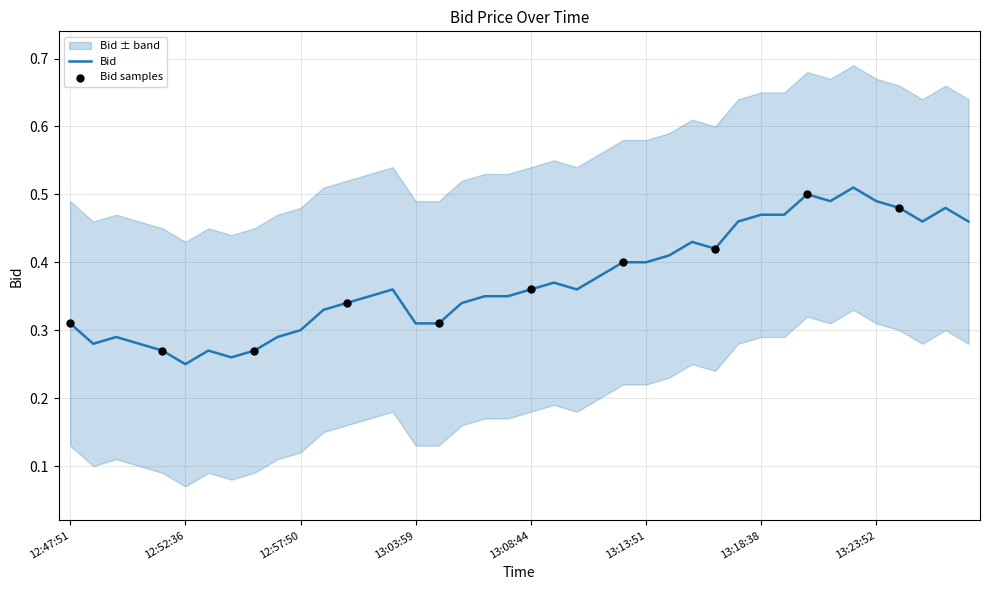

Is it true that Bid equals 0.1 at 12:52:36?

False